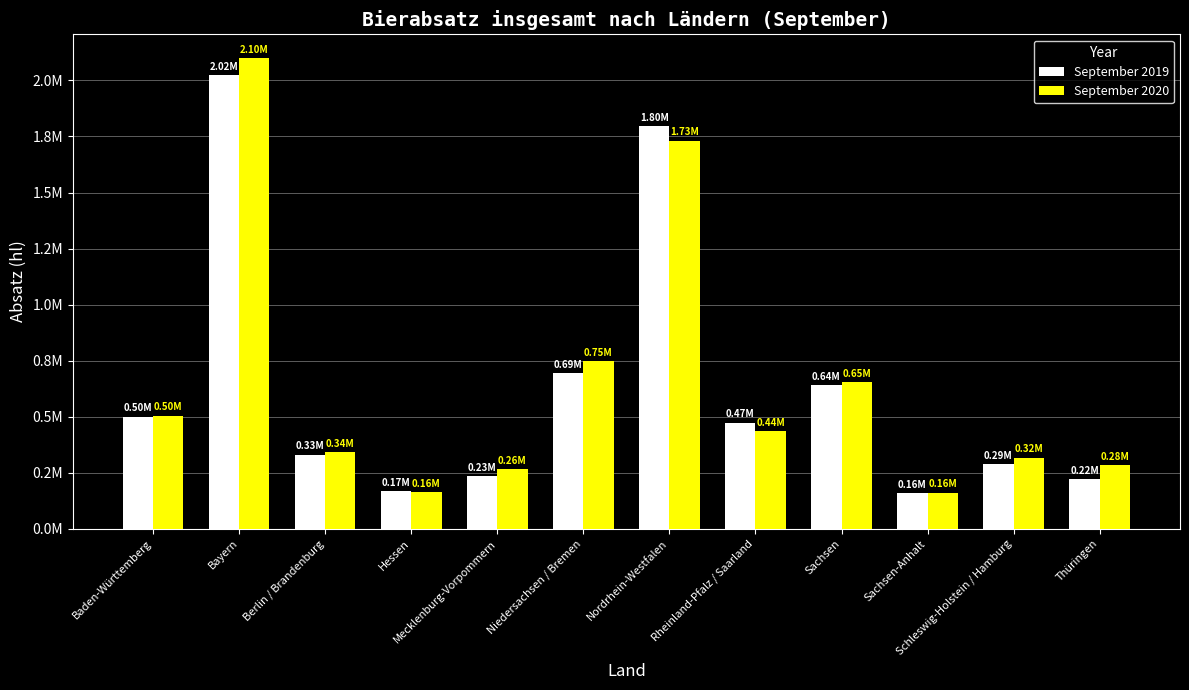

What is the greatest value displayed?

2100659.7